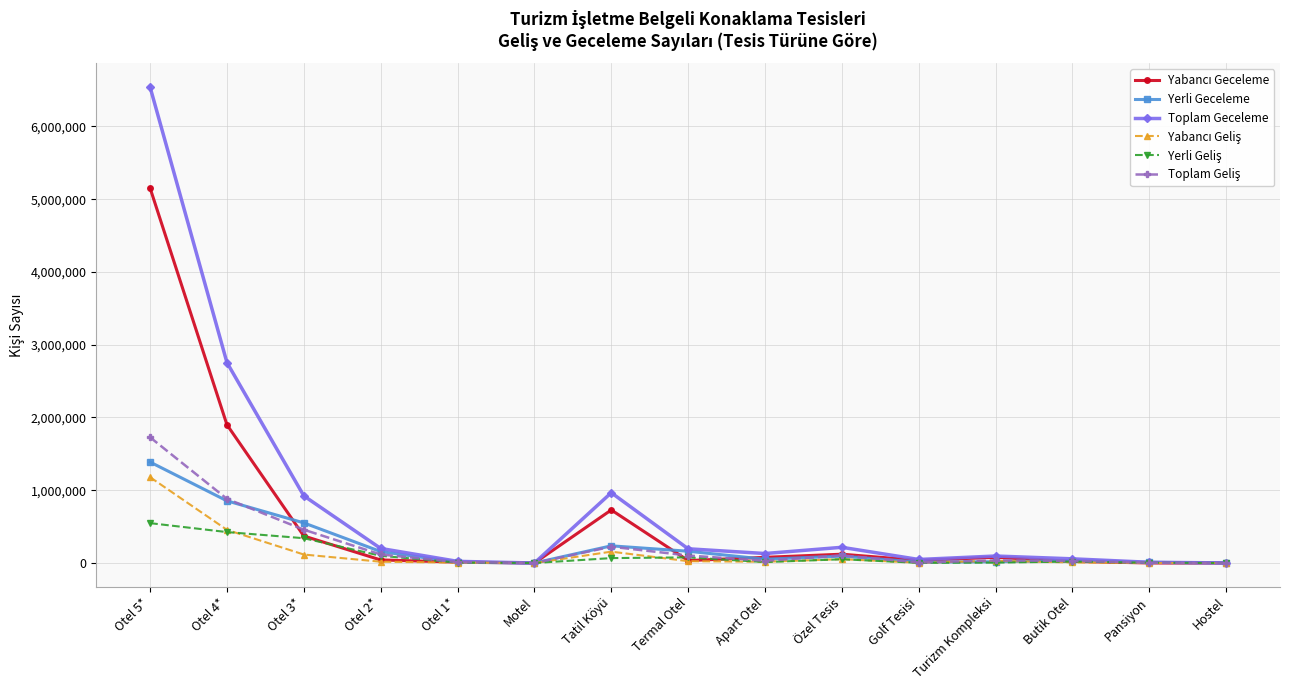

What is the label of the 15th point from the right?

Otel 5*